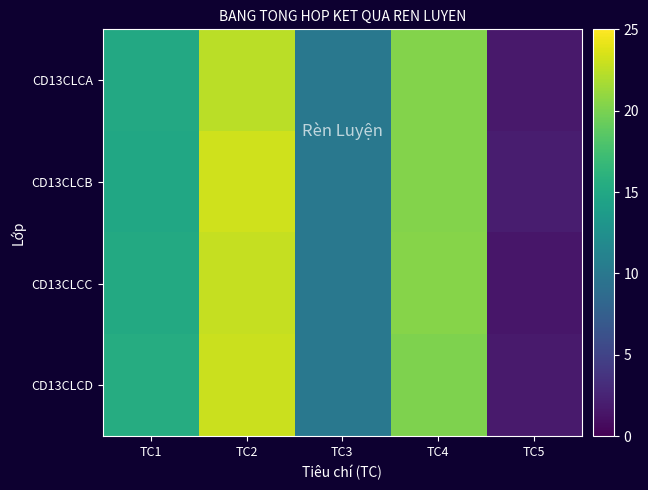

Which has a higher value, TC3 or TC4?

TC4